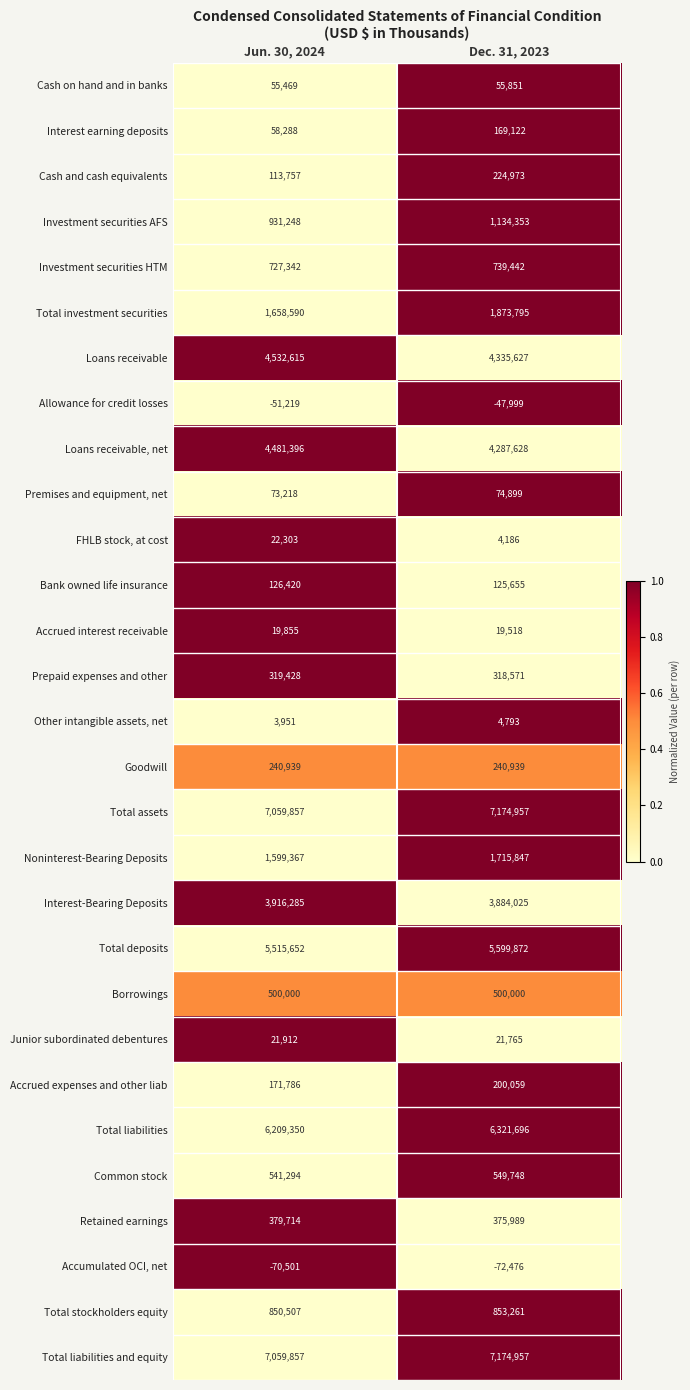

Rank the categories by Interest earning deposits value from lowest to highest.

Jun. 30, 2024, Dec. 31, 2023